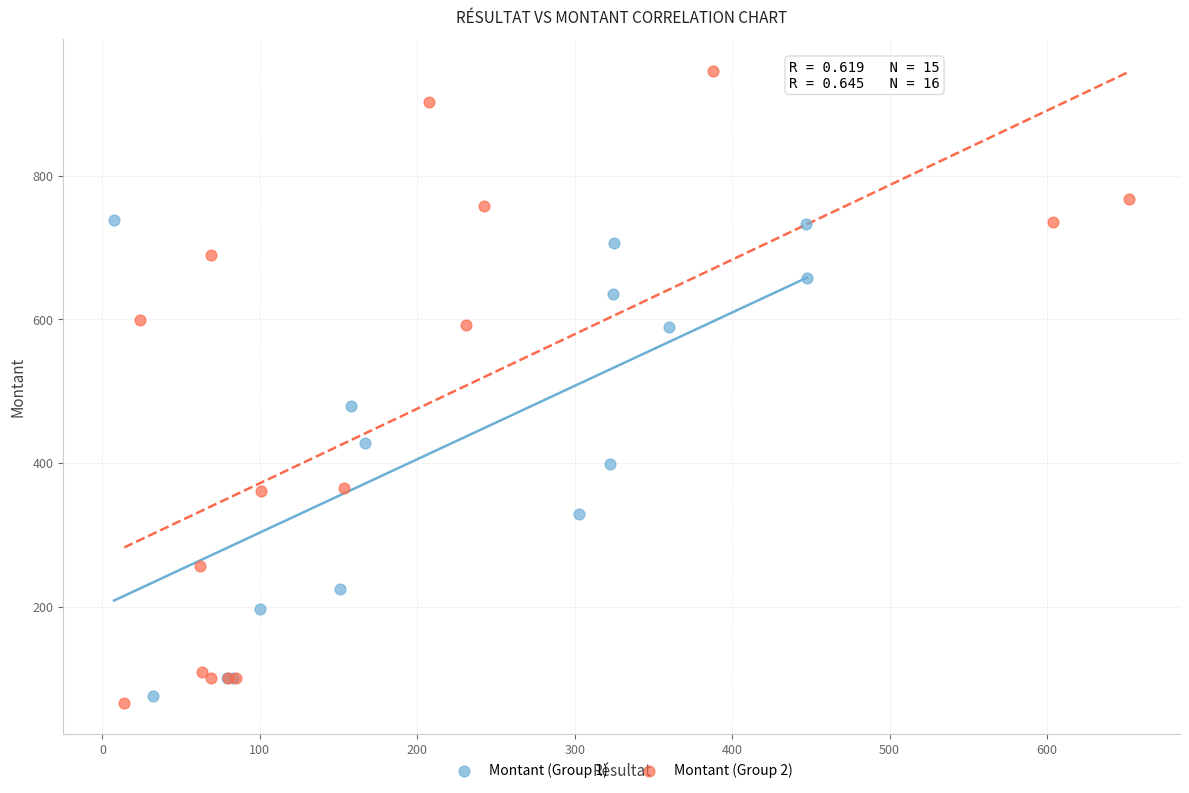

Which series has the largest Y range (max minus min)?

Montant (Group 2)